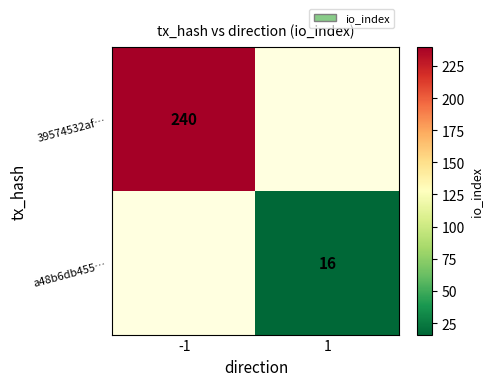

Which has a higher value, 1 or -1?

-1